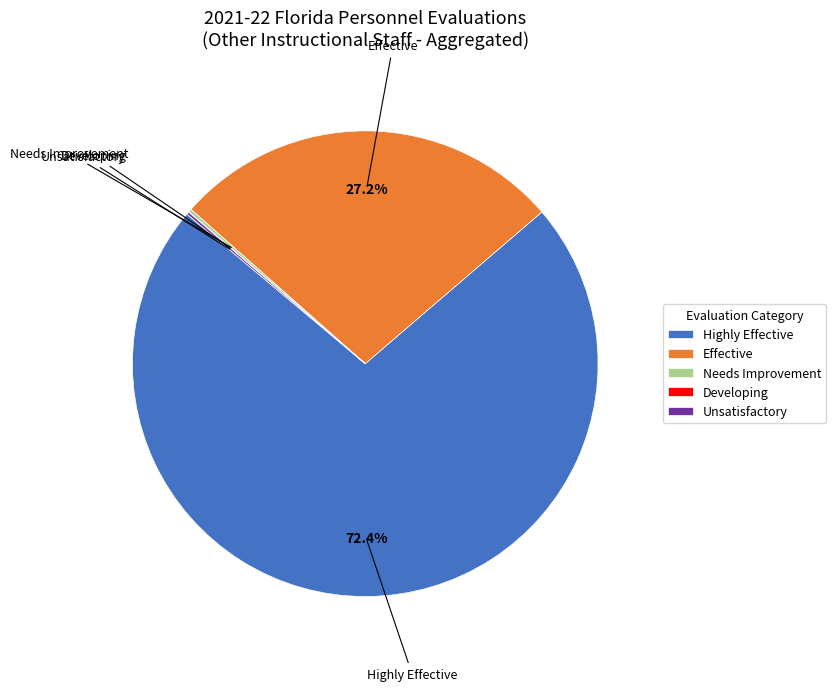

What is the largest slice in the pie chart?

Highly Effective